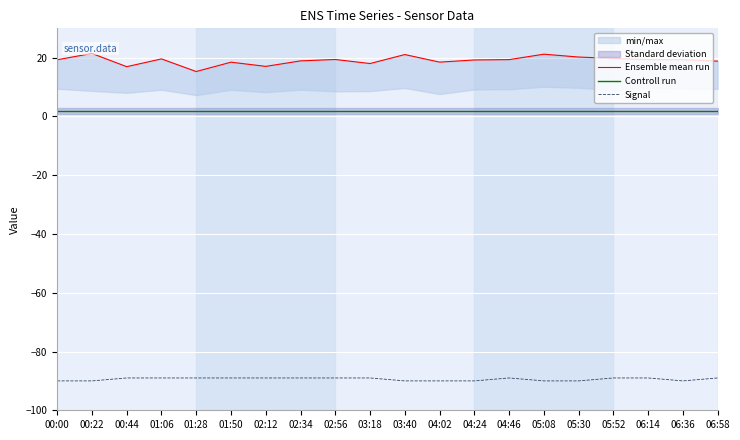

True or false: Controll run has more than 1 points higher than both neighbors.

False